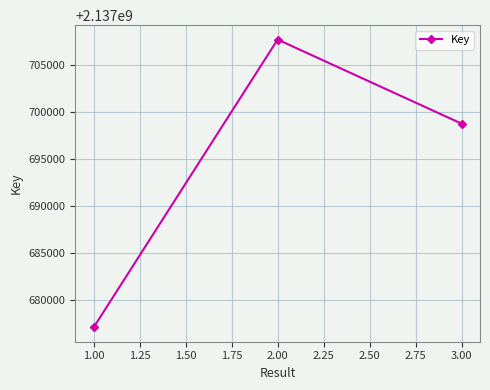

What value does the data have at 1.00?

2137677079